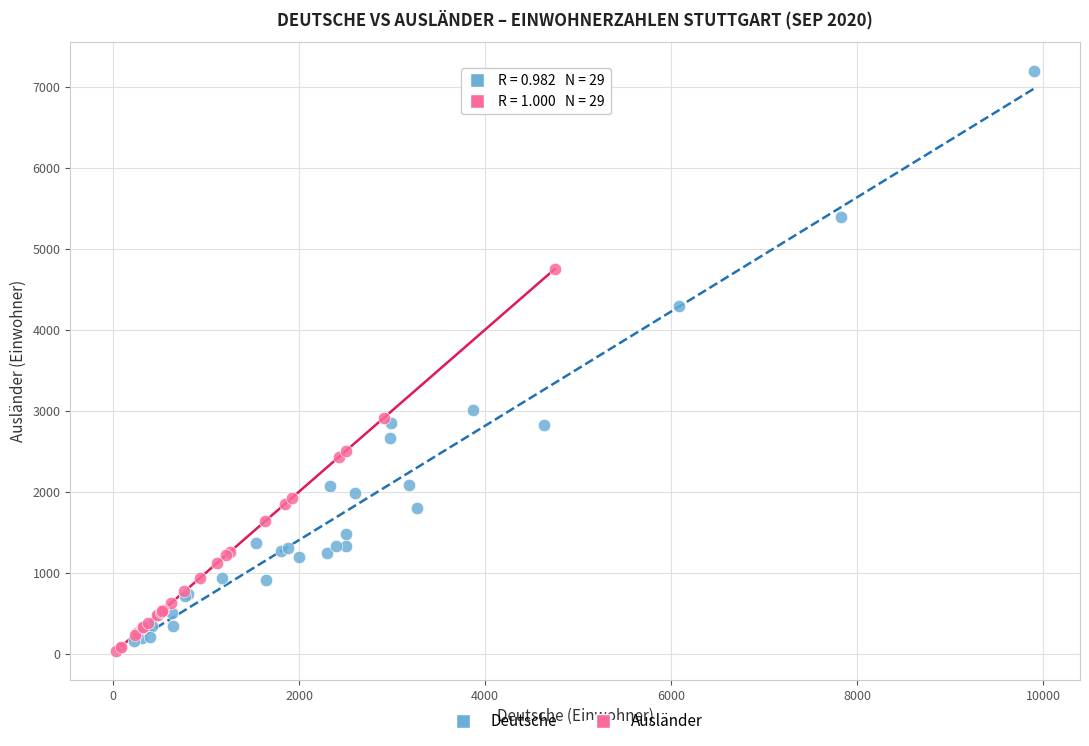

Which series has the largest Y range (max minus min)?

Deutsche